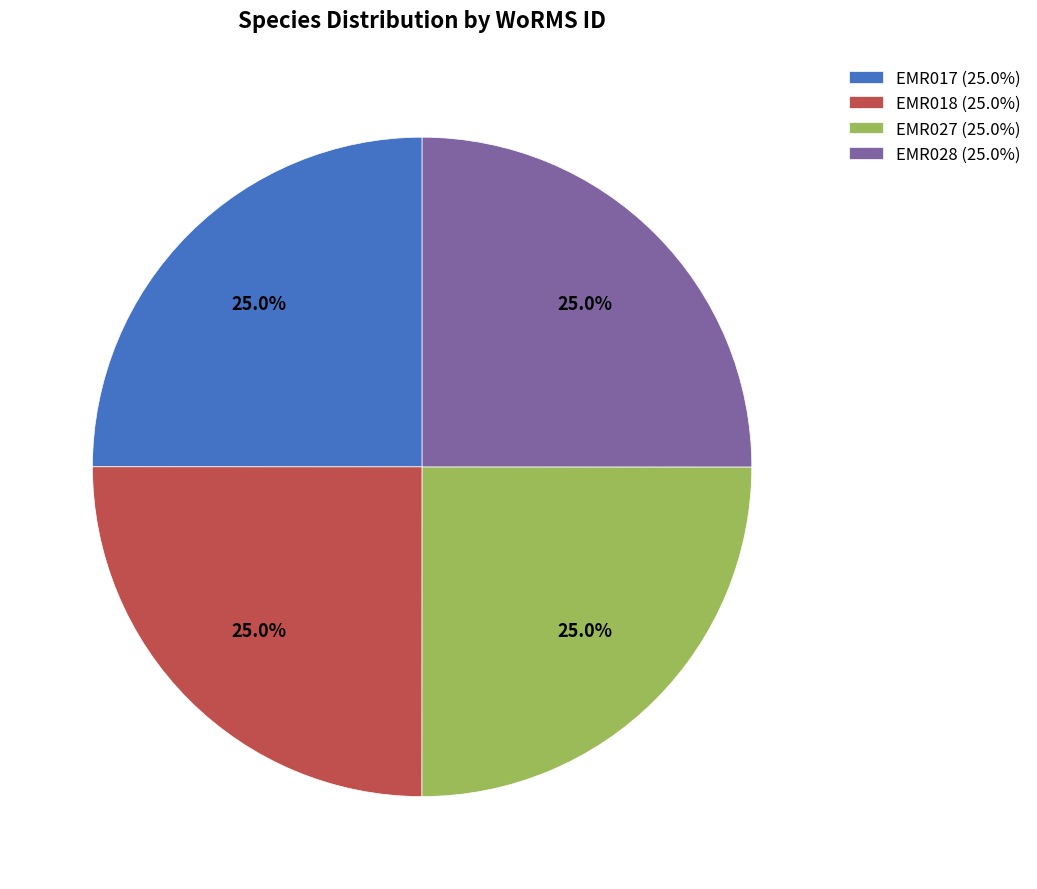

Combined, what portion of the pie is EMR028 and EMR018?

50.0%